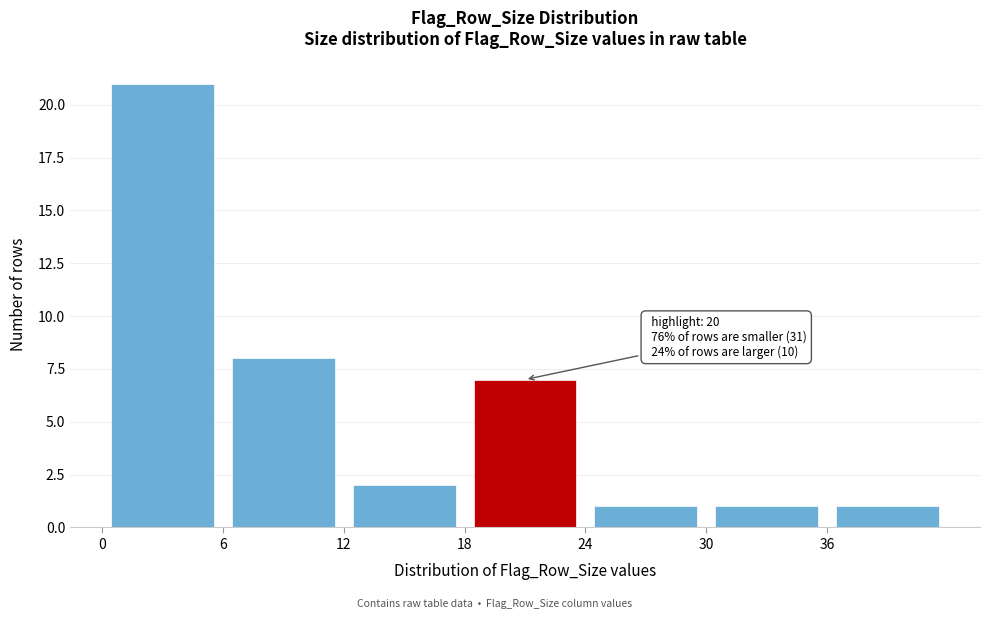

Which range on the x-axis has the tallest bar?

0 to 6